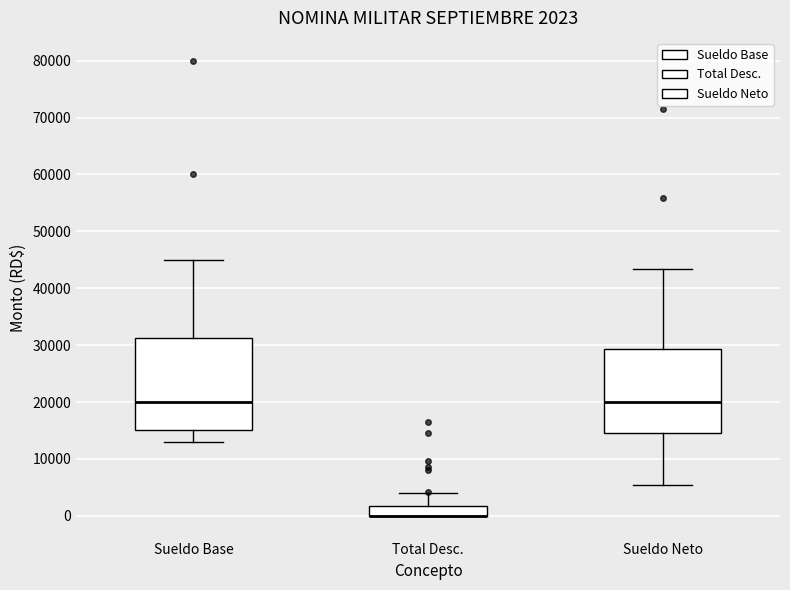

Which box is the tallest, from its lower edge to its upper edge?

Sueldo Base